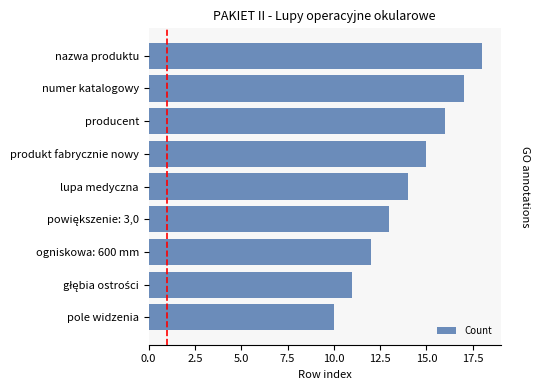

What is the sum of the values at nazwa produktu and produkt fabrycznie nowy?

33